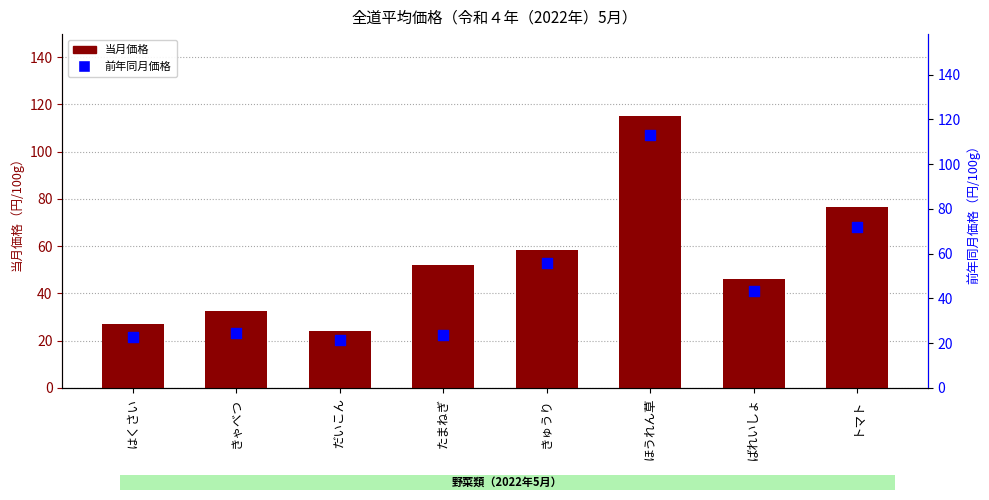

At which category is the sum across all series the highest?

ほうれん草